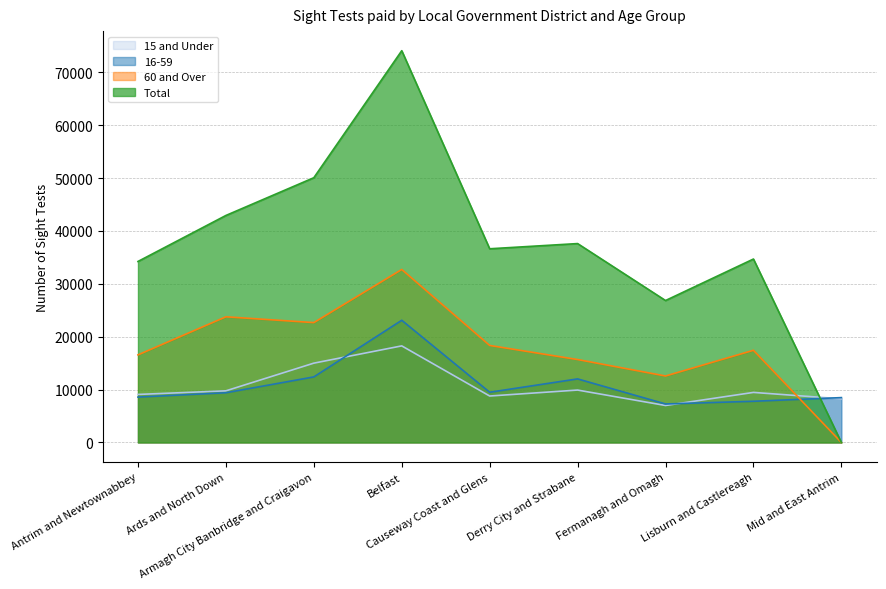

What is the approximate value of 16-59 at Mid and East Antrim, to the nearest 100?

8500